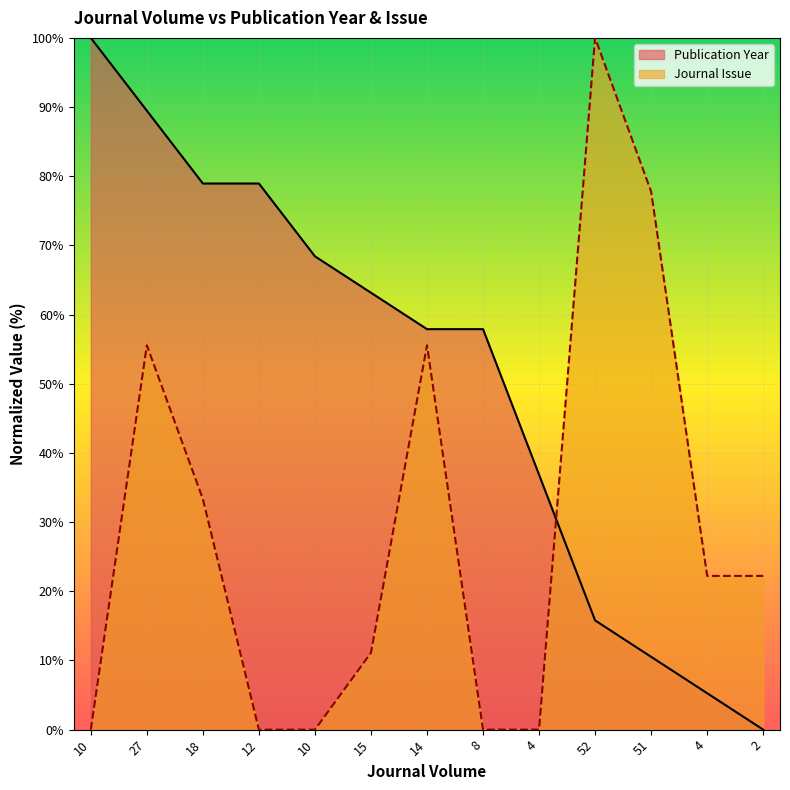

What is the maximum value shown in the chart?

100.0